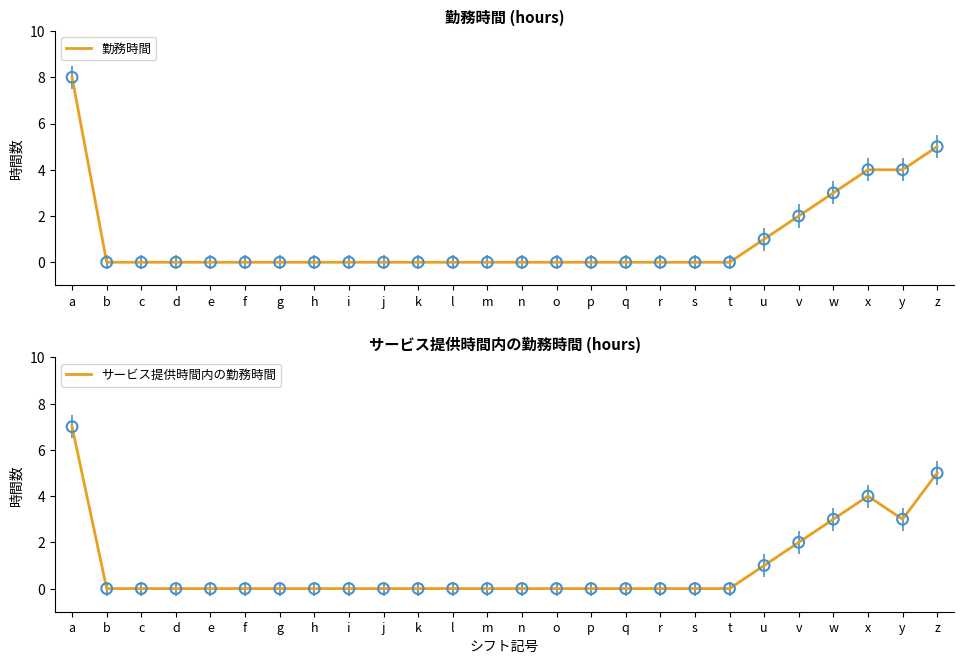

Which series has the largest total across all categories?

勤務時間